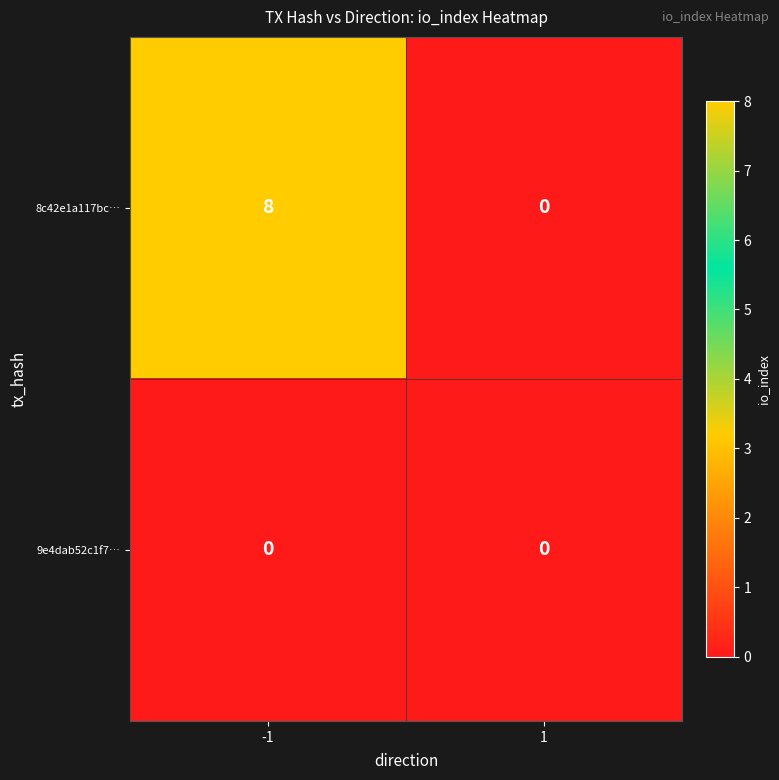

True or false: 9e4dab52c1f7… has a value of 0 at -1.

True